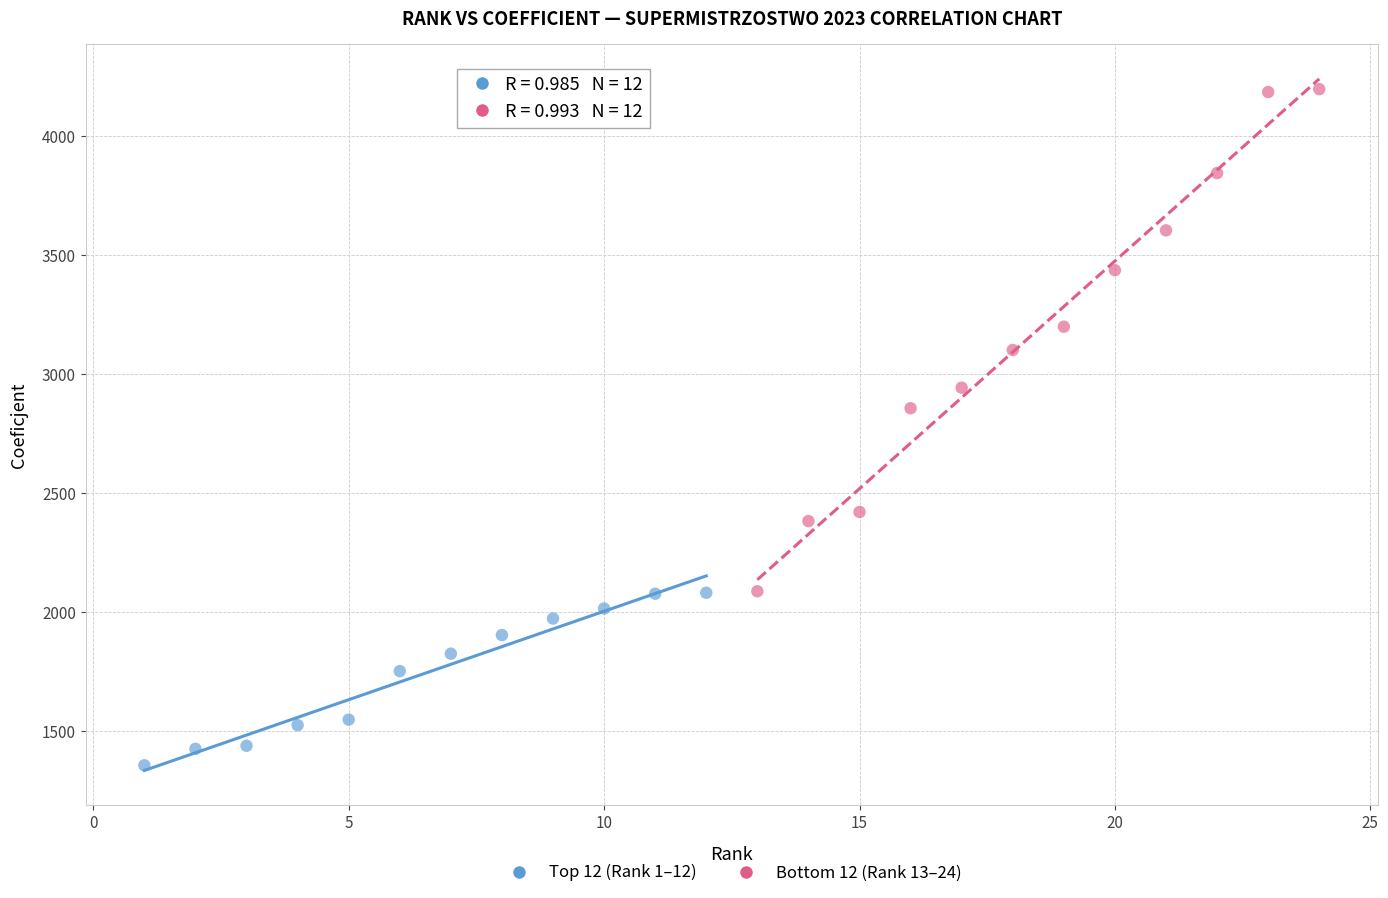

Which series contains the highest Y value?

Bottom 12 (Rank 13–24)